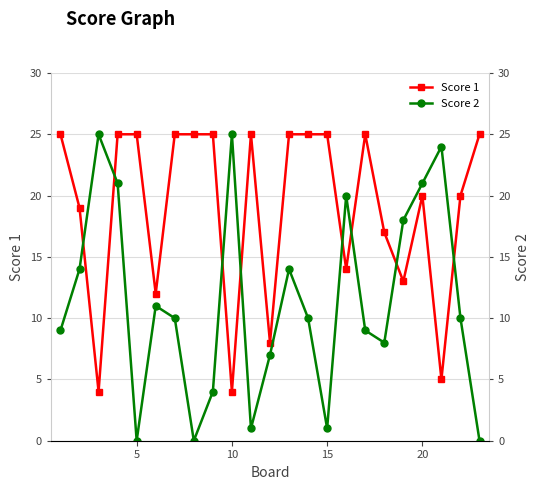

True or false: Score 1 and Score 2 intersect in this chart.

True